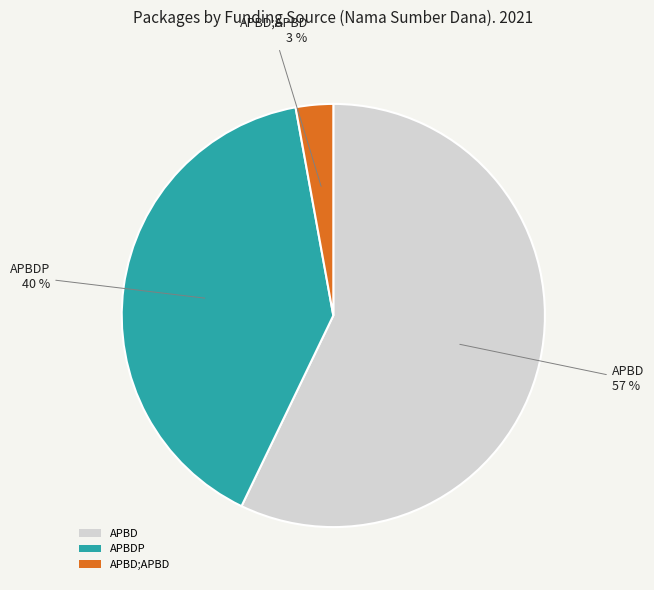

Is there a majority slice in this chart?

Yes